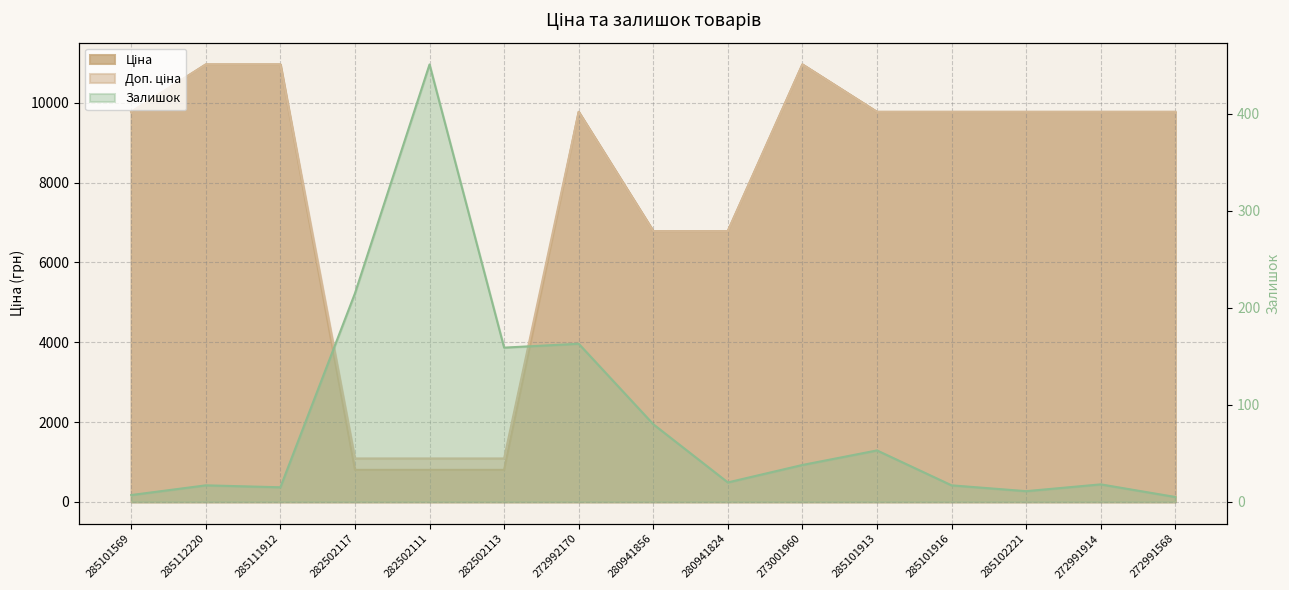

At which category is the sum across all series the highest?

273001960